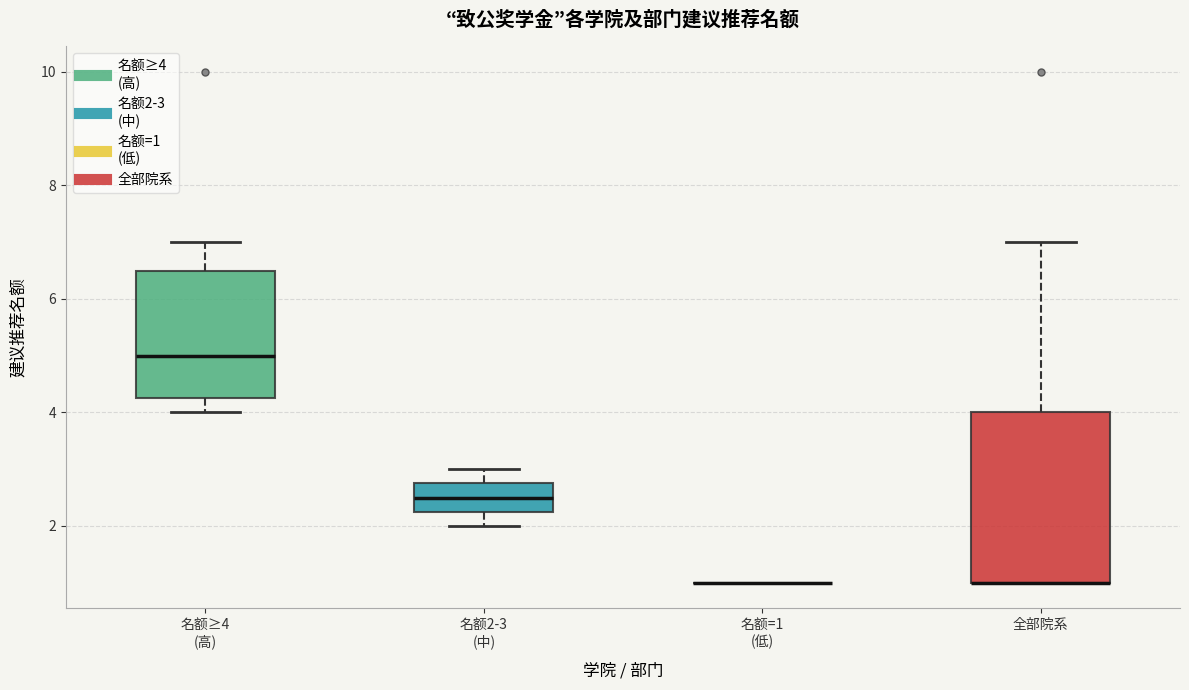

Reading left to right, transcribe this box plot: for each box, give where its median line is, the range the box spans, and where its two whiskers end, as read against the y-axis. The values are not printed on the chart, so give them approximately, as read against the axis.

名额≥4 (高): median 5.0, box 4.2 to 6.6, whiskers 4.0 to 7.0
名额2-3 (中): median 2.6, box 2.2 to 2.8, whiskers 2.0 to 3.0
名额=1 (低): box collapsed to a line at 1.0, whiskers 1.0 to 1.0
全部院系: median 1.0 (drawn on the box's lower edge), box 1.0 to 4.0, whiskers 1.0 to 7.0